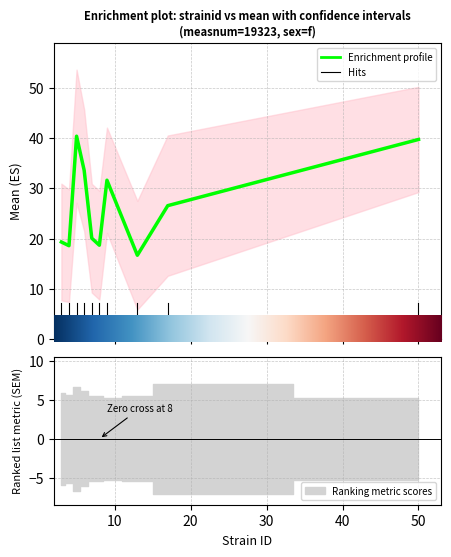

What is the value of the uppercl point at the 4th from the left?

45.7